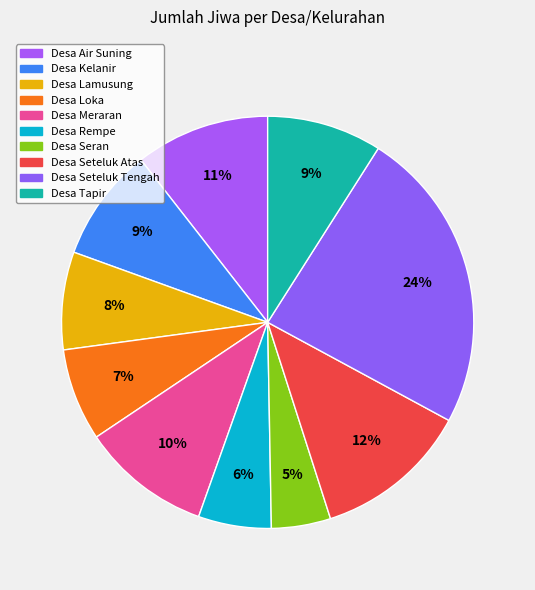

True or false: Desa Lamusung accounts for 1% of the total.

False